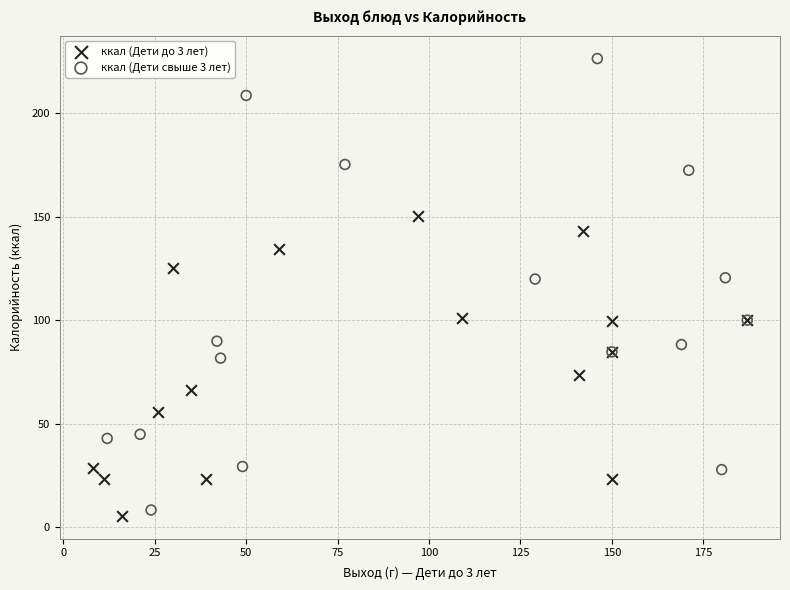

Which series reaches the maximum Y coordinate?

ккал (Дети свыше 3 лет)